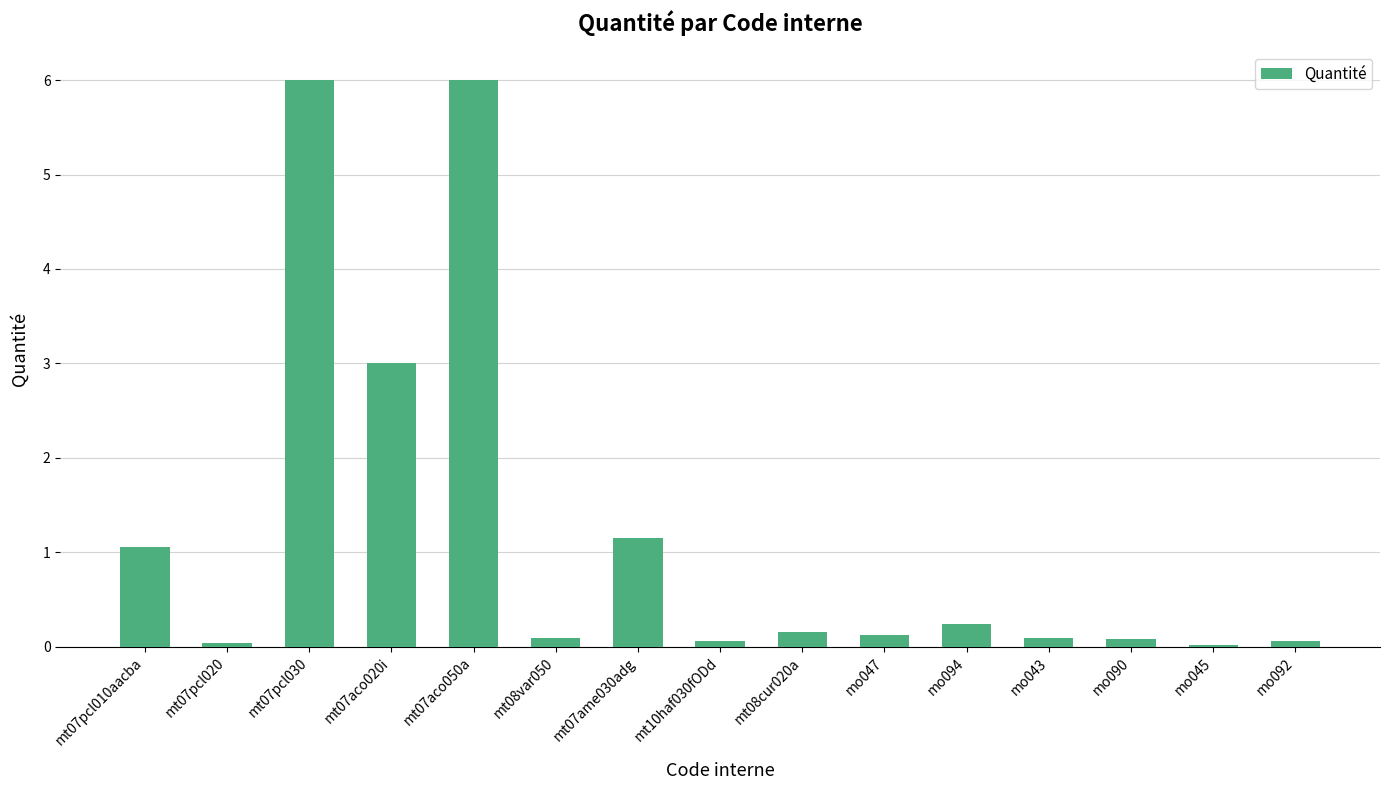

What is the maximum value shown in the chart?

6.0